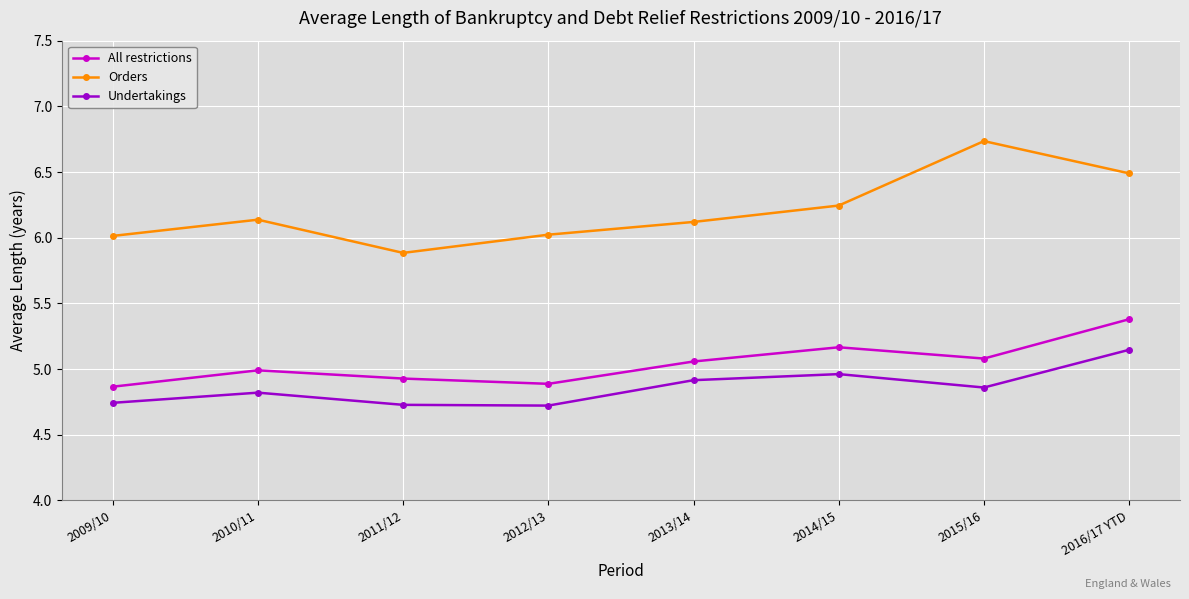

Count the number of data series in this chart.

3